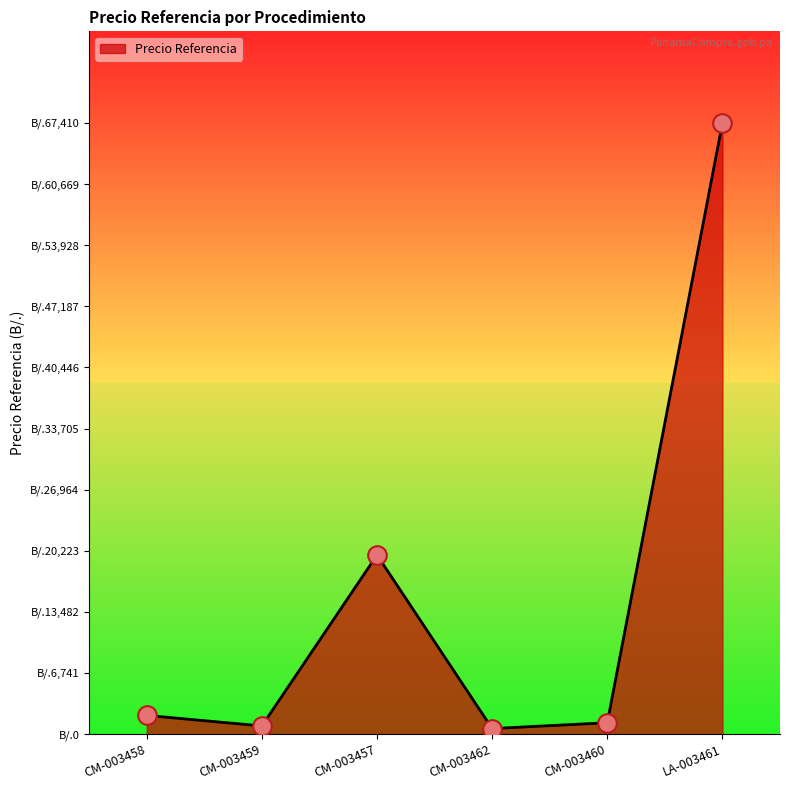

Does the chart have visible grid lines?

No